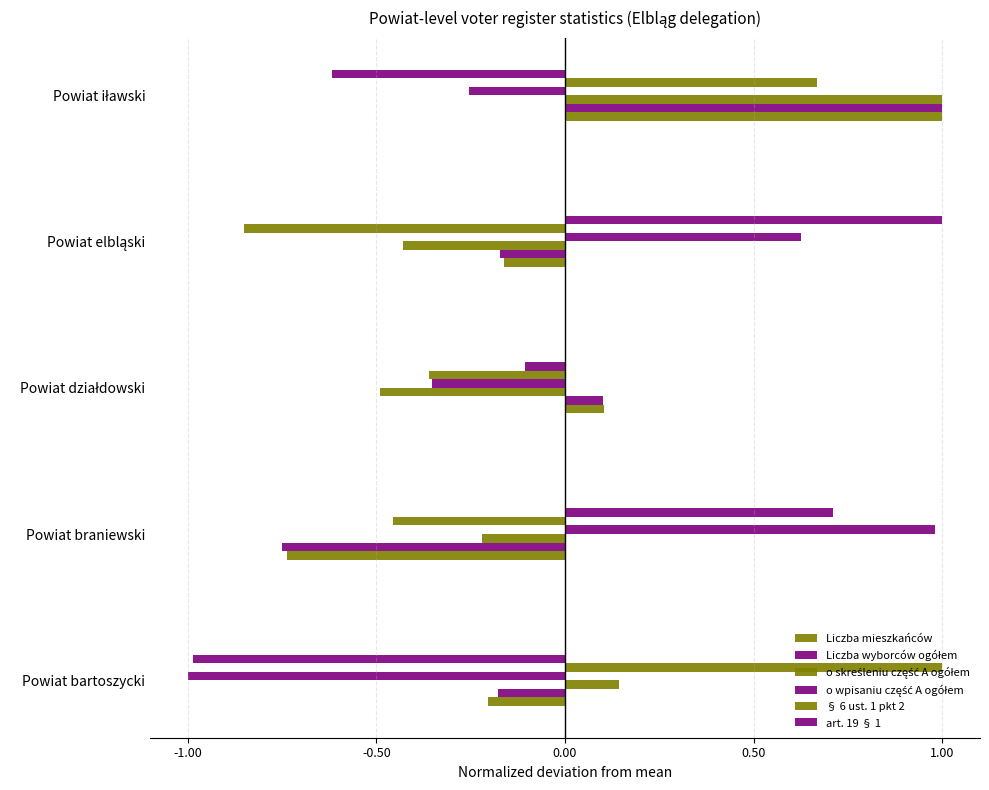

How many values in the Liczba mieszkańców series exceed 0?

2